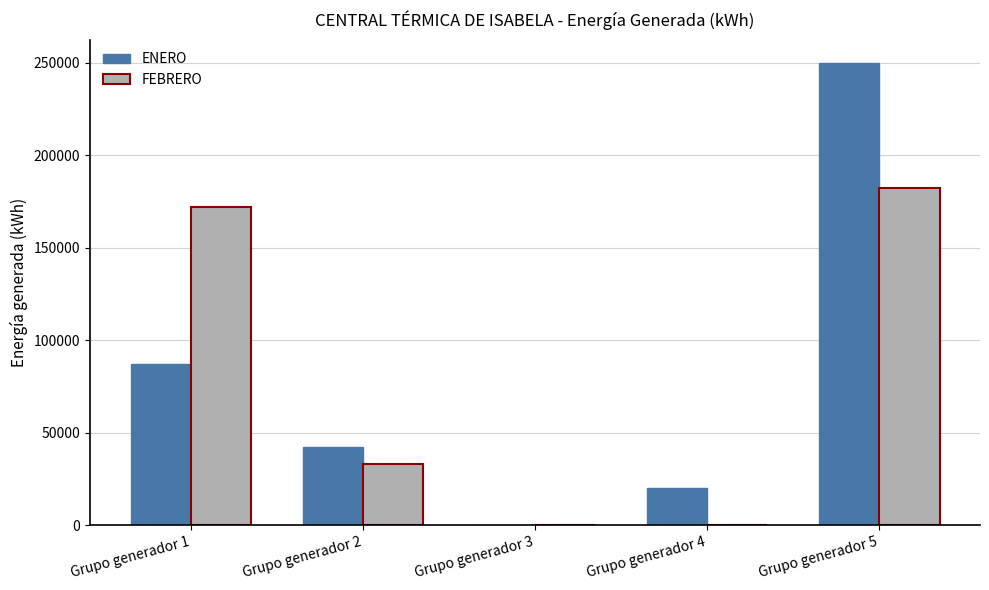

Reading right to left, what are all the values shown in this chart?

ENERO: 250002	20025	0	42302	86989
FEBRERO: 182481	0	0	33053	171900